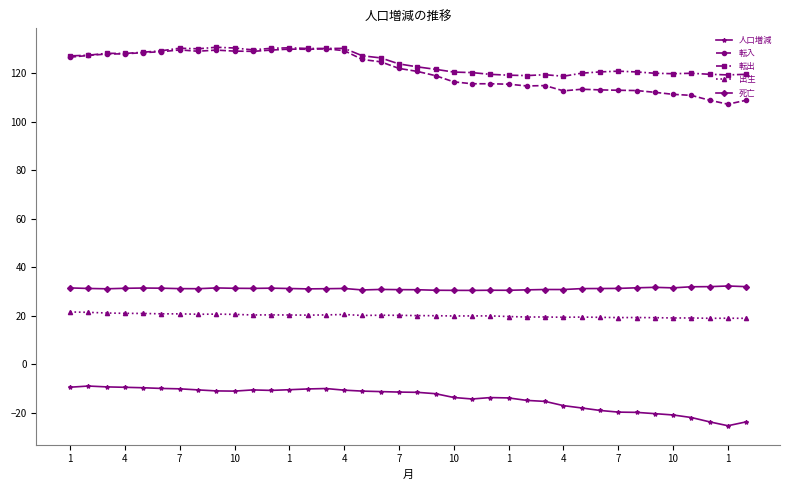

True or false: 死亡 and 出生 cross at least once.

False